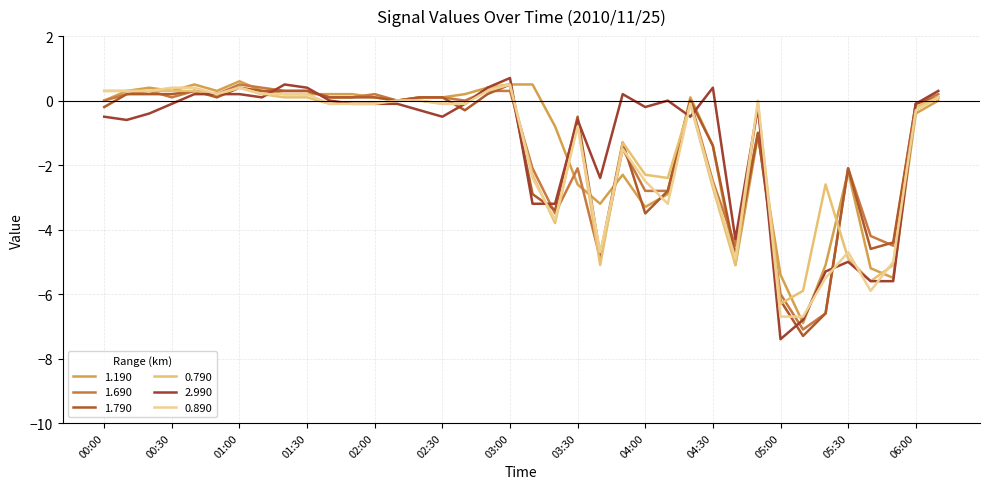

Which series has the largest range (max minus min)?

2.990